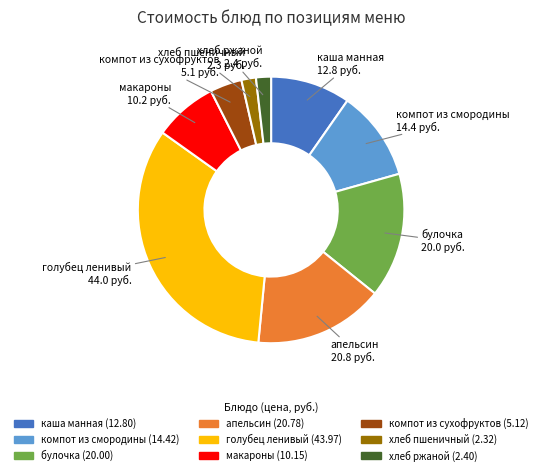

Does any single category account for the majority?

No